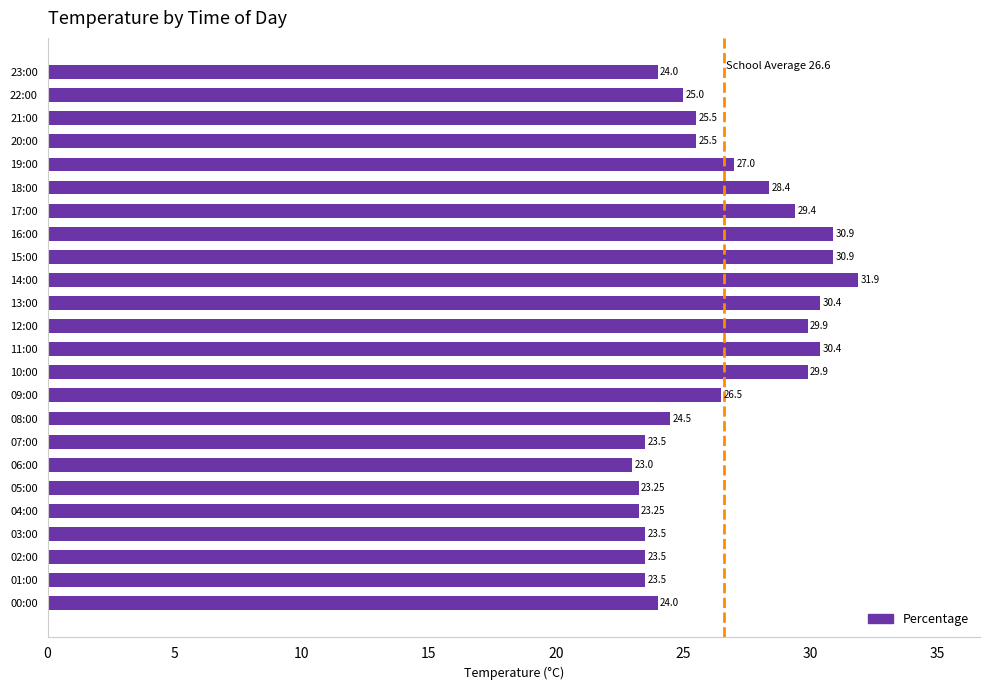

What is the change in value from 03:00 to 19:00?

+3.5